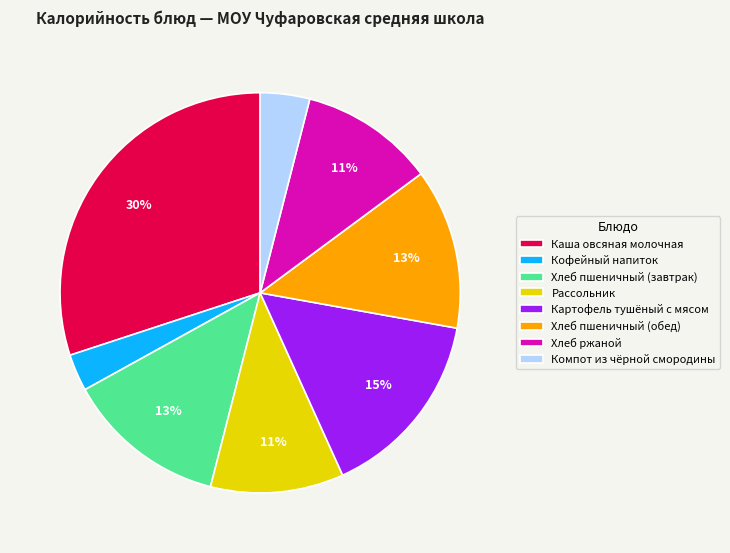

Is there a majority slice in this chart?

No